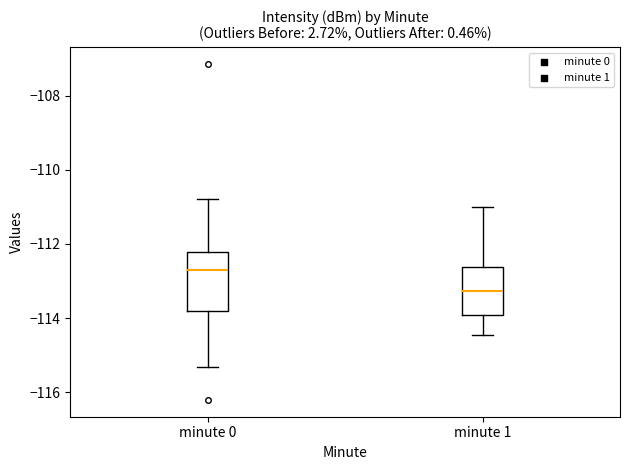

Which box has the highest median line?

minute 0